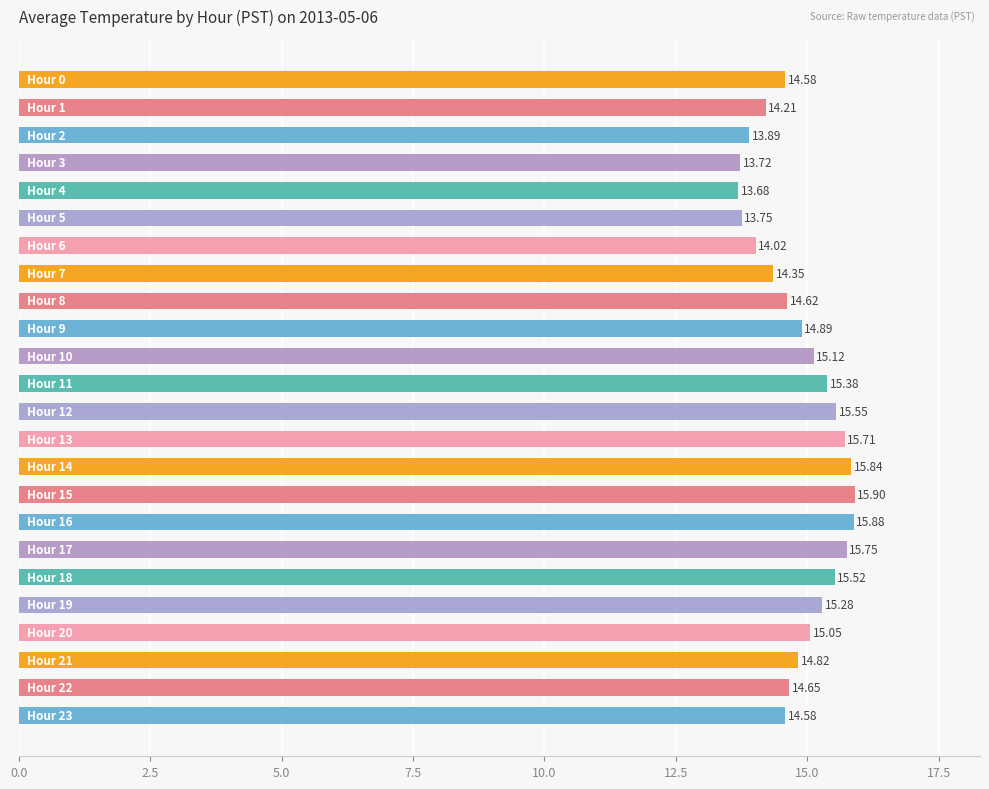

What is the average value?

14.9